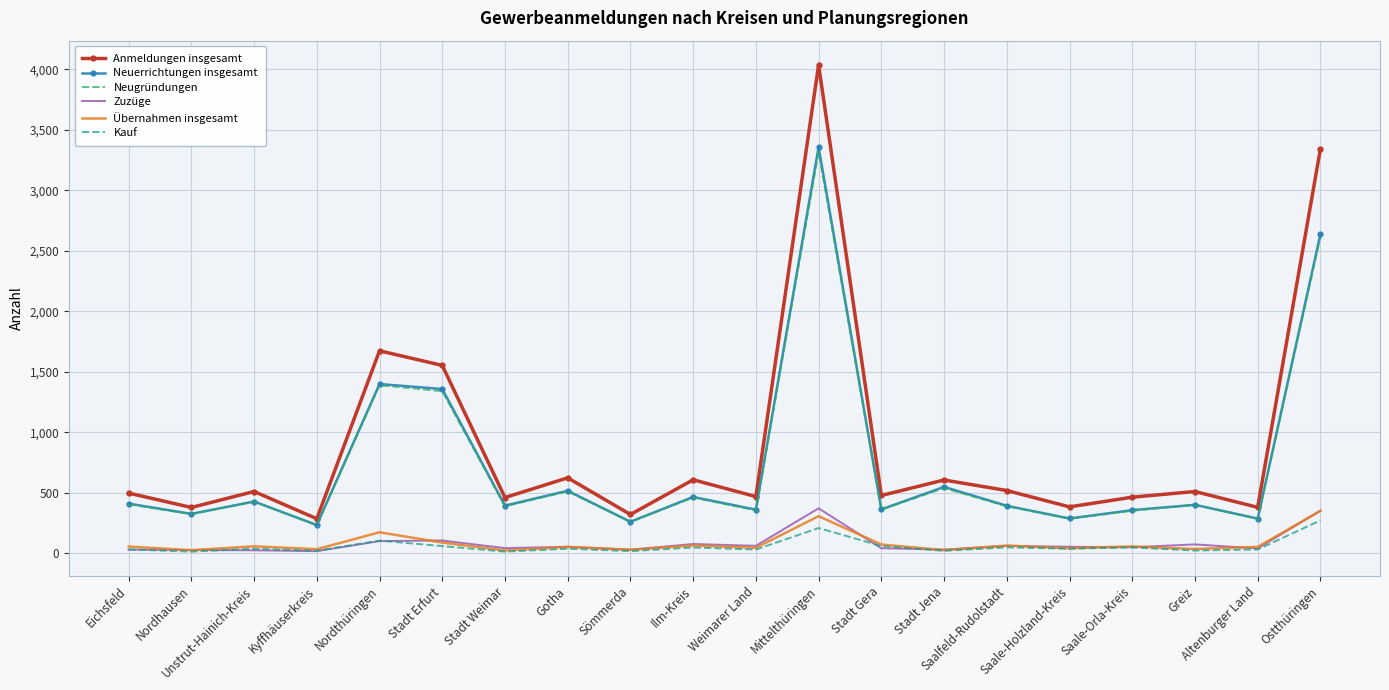

True or false: Zuzüge and Neuerrichtungen insgesamt cross at least once.

False